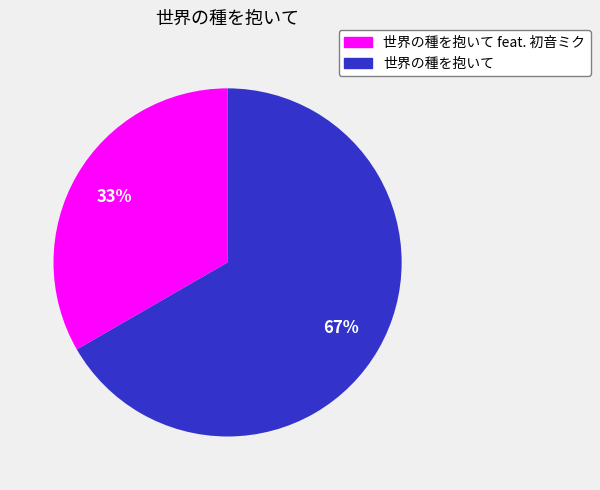

To the nearest percent, what is the average slice percentage?

50%